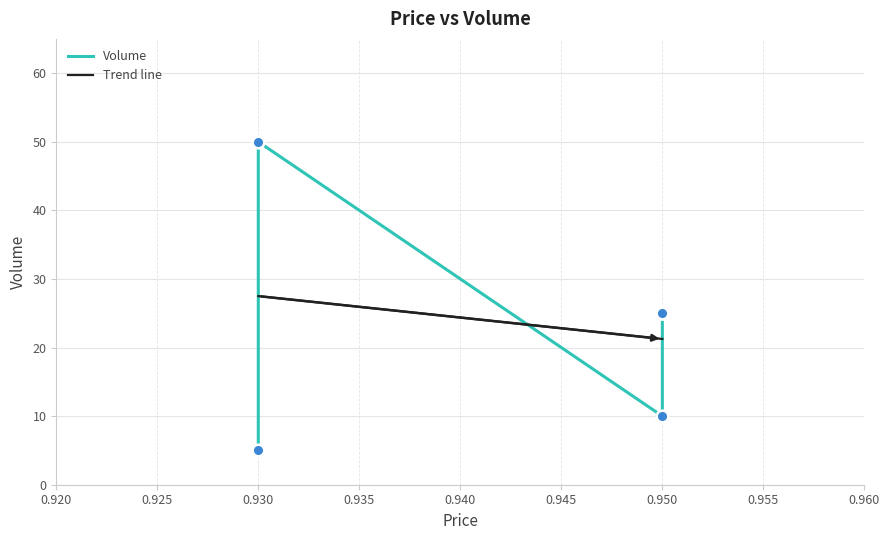

What is the change in value from 0.93 to 0.95?

-25